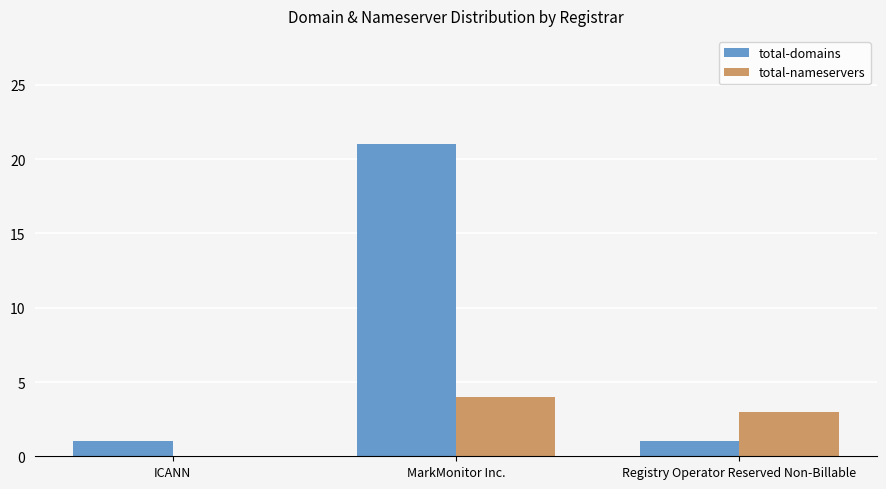

What are all the series names shown in the legend?

total-domains, total-nameservers